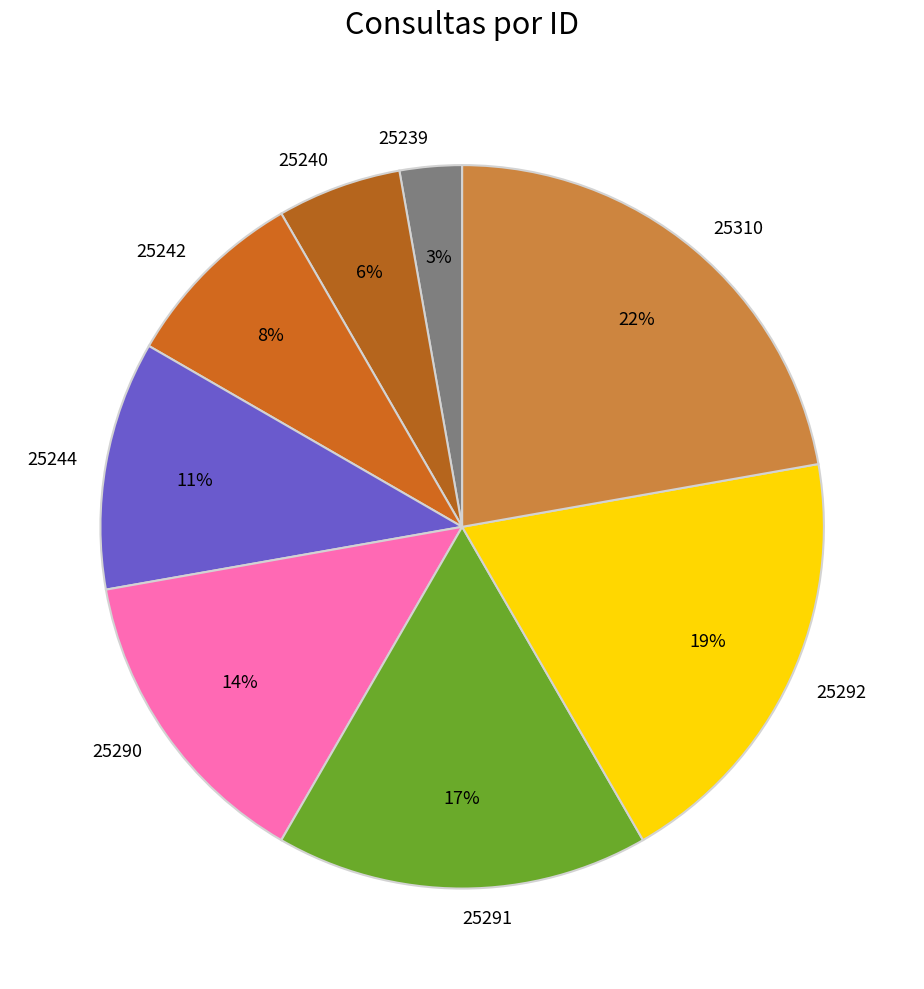

Which has a higher value, 25244 or 25291?

25291